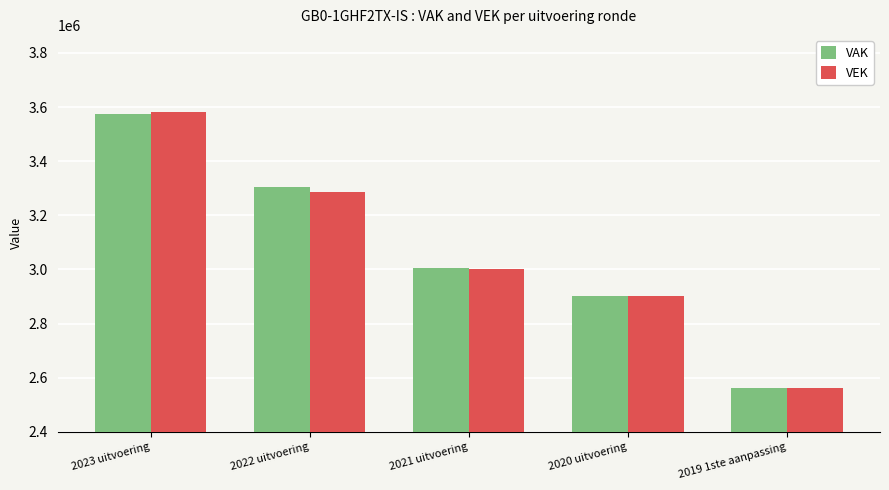

Rank the categories by VAK value from highest to lowest.

2023 uitvoering, 2022 uitvoering, 2021 uitvoering, 2020 uitvoering, 2019 1ste aanpassing